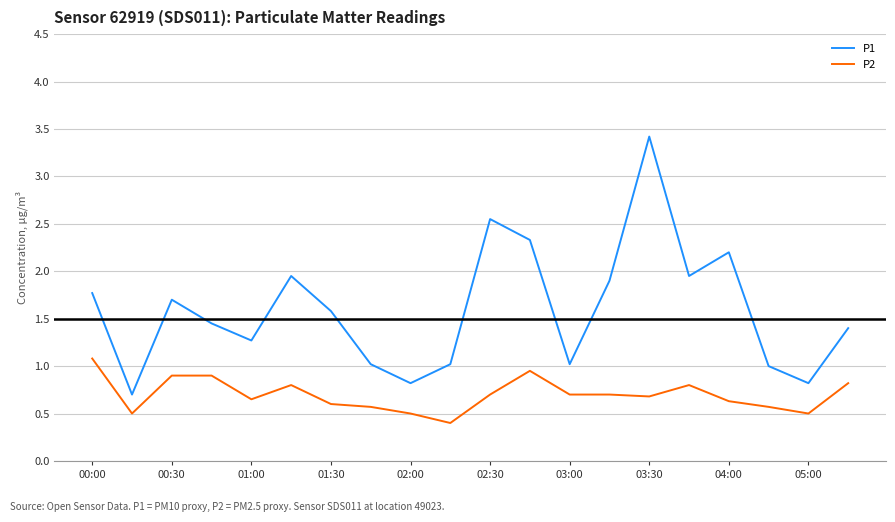

At how many categories does at least one series exceed 2?

4